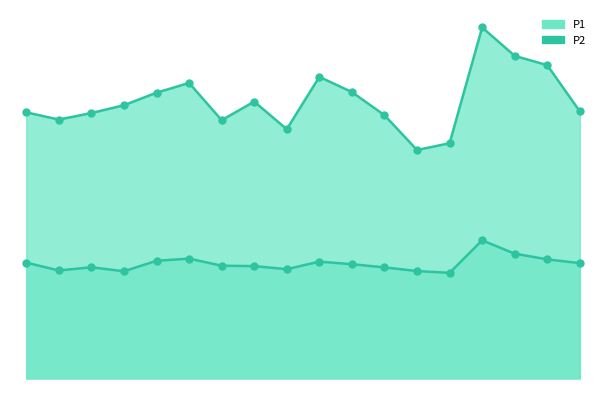

Which series has the widest spread of Y values?

P1 line